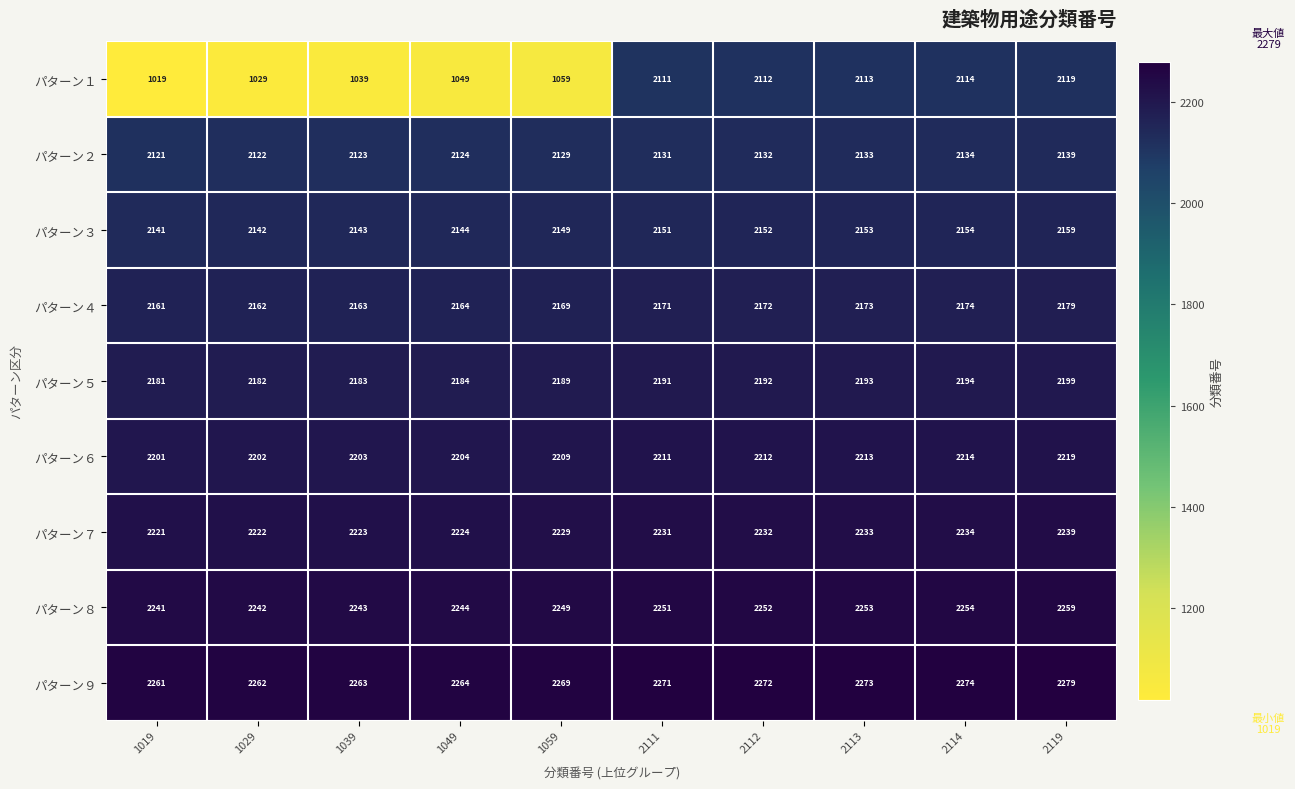

At 2112, list the series in order from smallest to largest.

パターン１, パターン２, パターン３, パターン４, パターン５, パターン６, パターン７, パターン８, パターン９